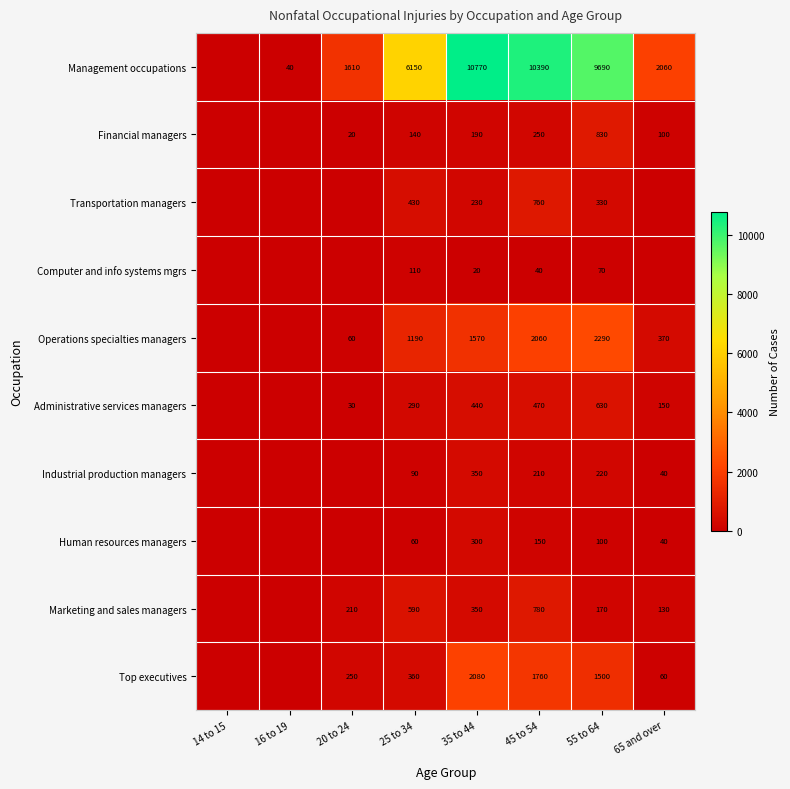

What is the spread (max minus min) of values at 25 to 34?

6090